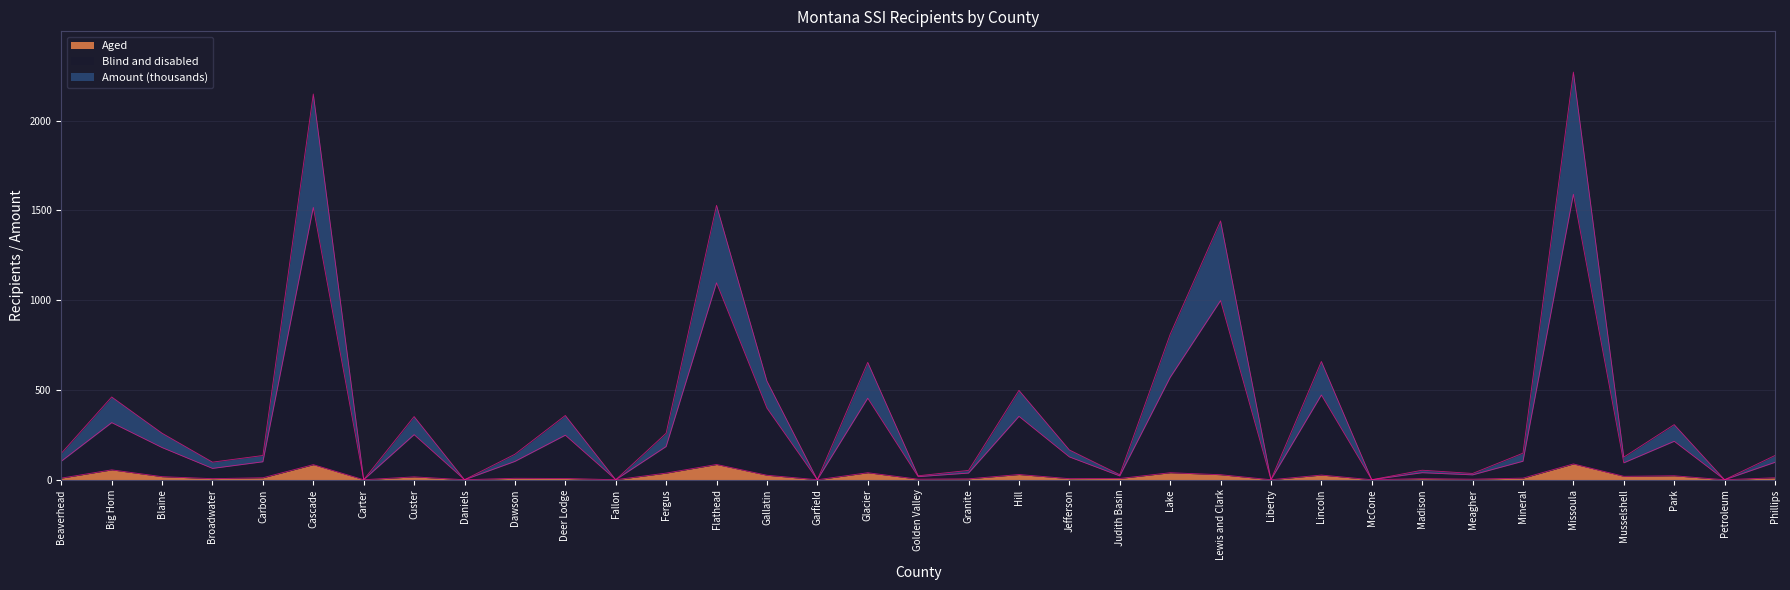

True or false: Aged and Amount (thousands) cross at least once.

False